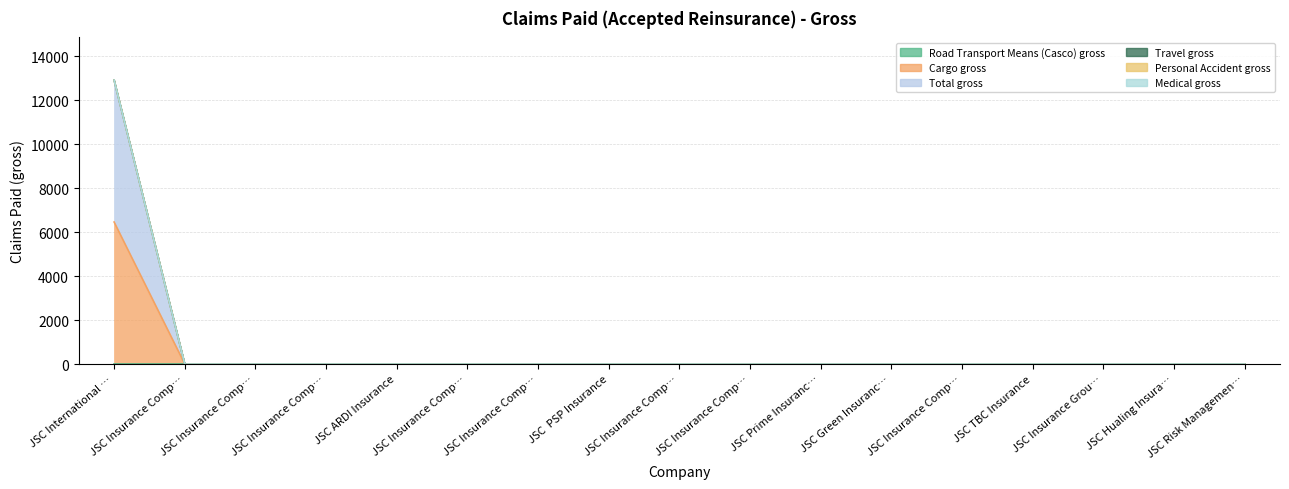

Between JSC International … and JSC TBC Insurance, which series saw the biggest shift?

Total gross